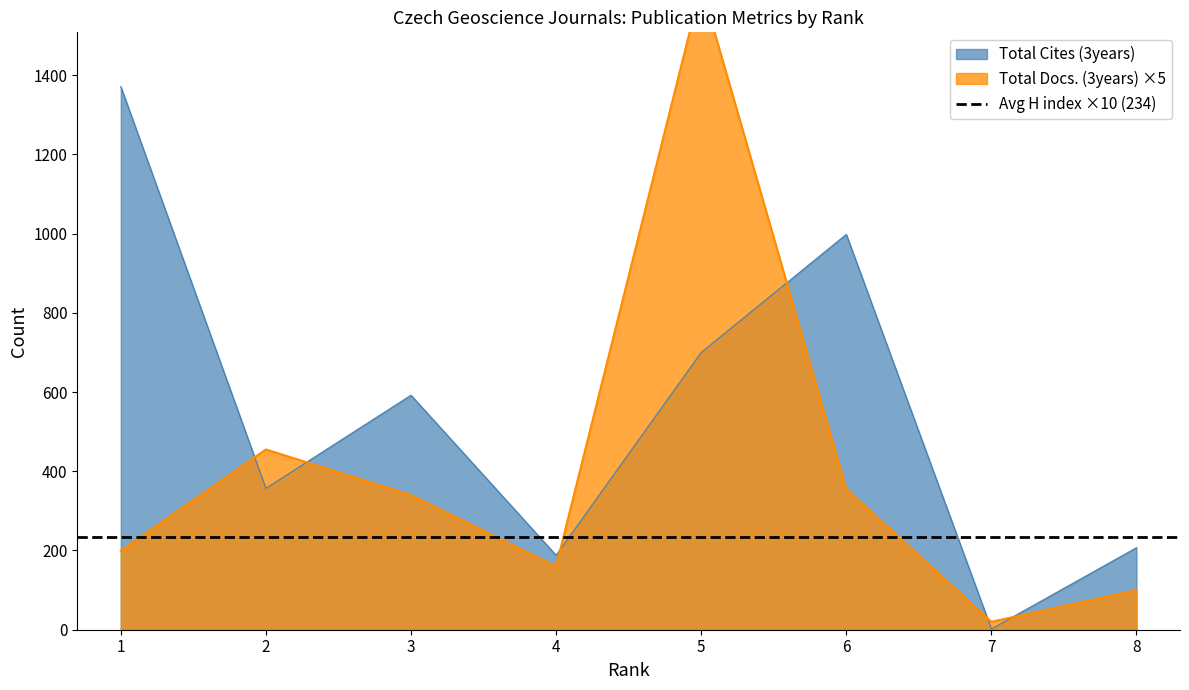

Rank the series at 6 from lowest to highest value.

Total Docs. (3years), Total Cites (3years)